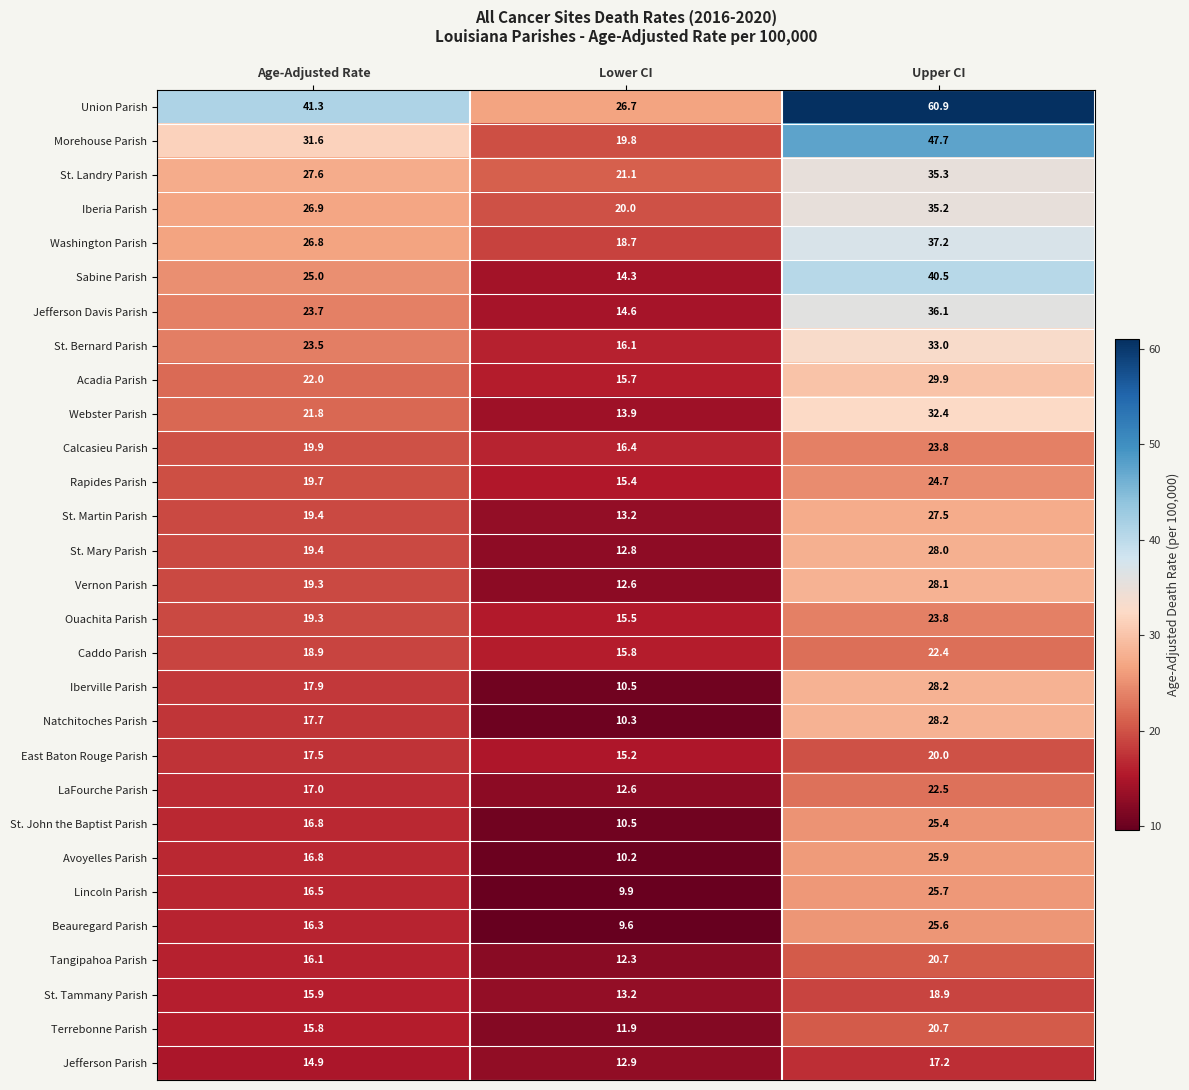

At which category is the sum across all series the highest?

Upper CI